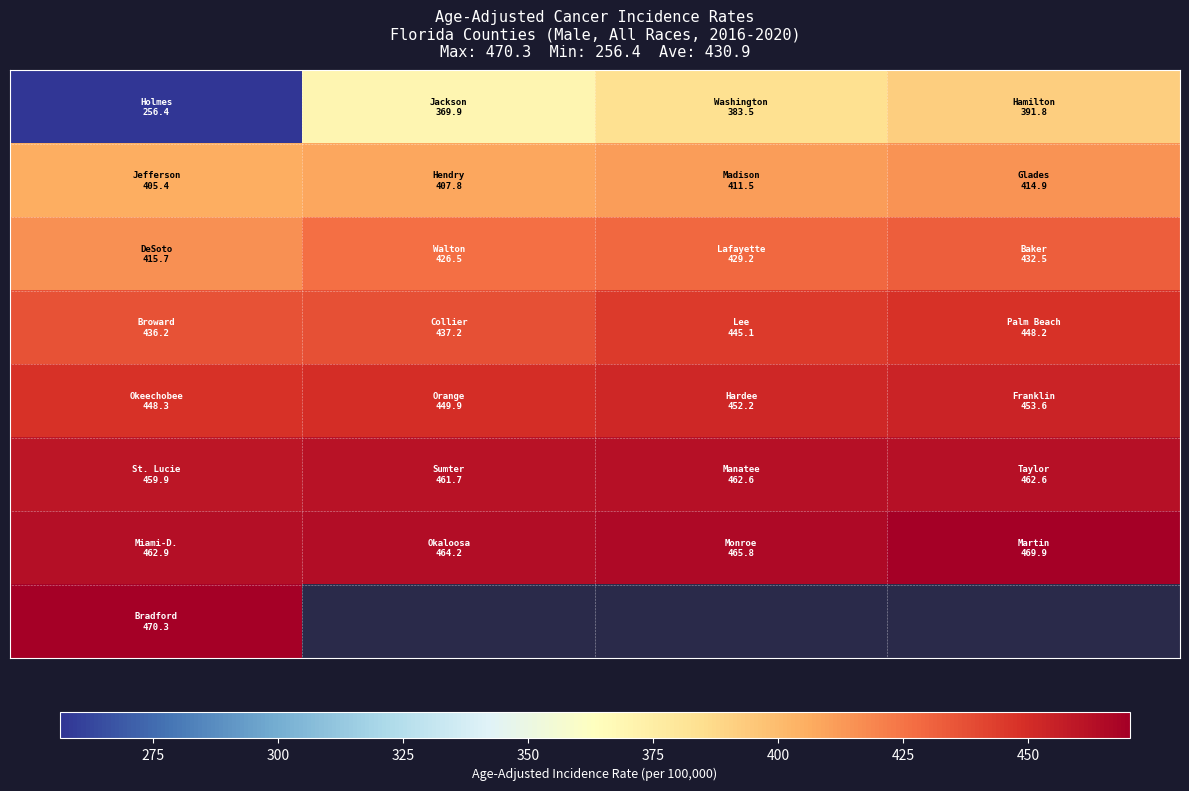

How many distinct data groups are displayed?

8